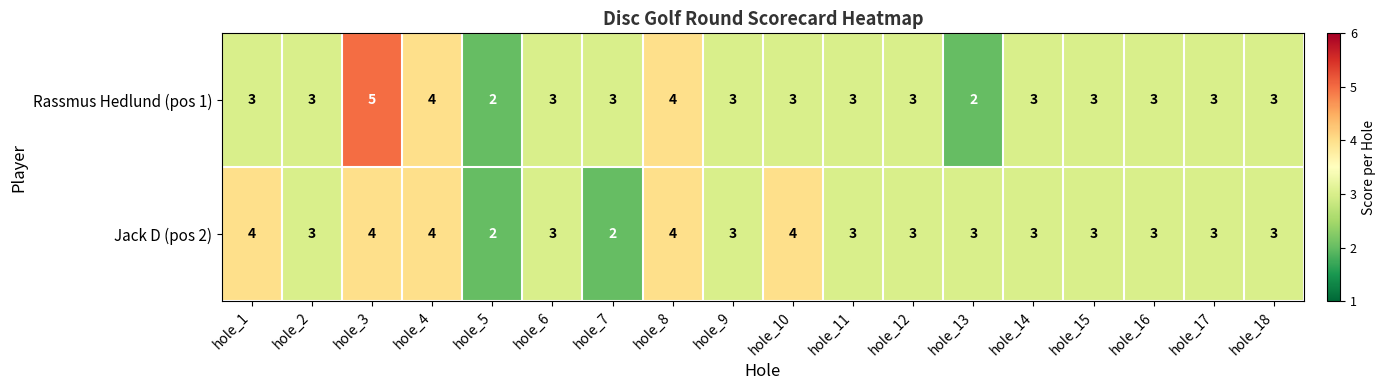

Which series has the largest range (max minus min)?

Rassmus Hedlund (pos 1)